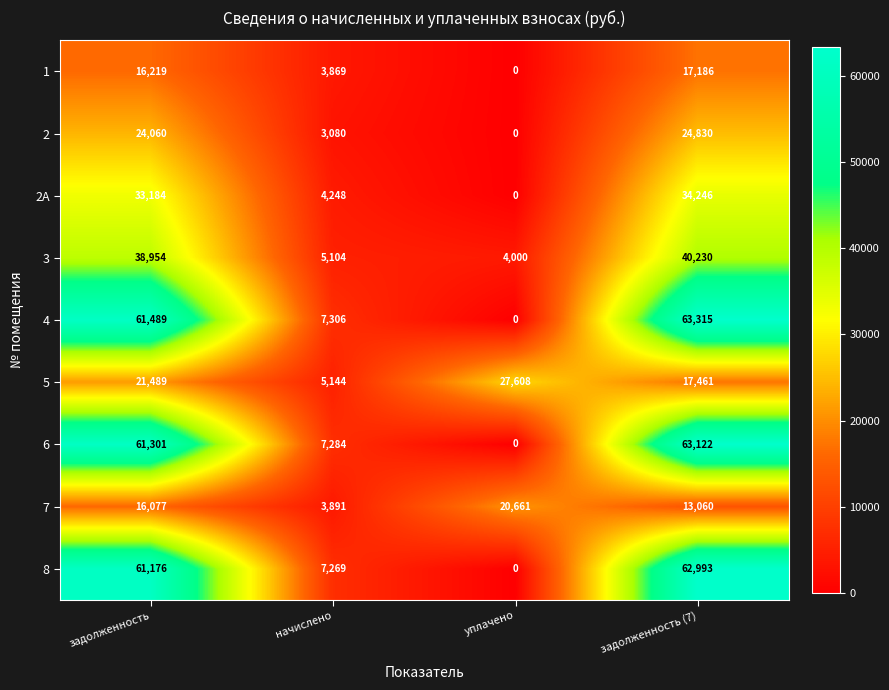

What is the spread (max minus min) of values at задолженность?

45412